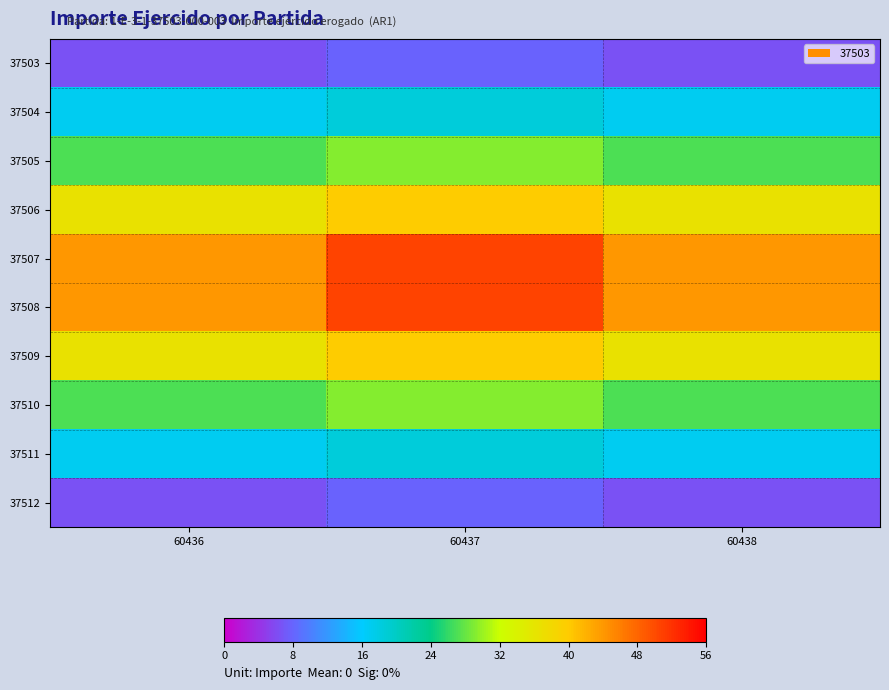

What is the spread (max minus min) of values at 60437?

42.9